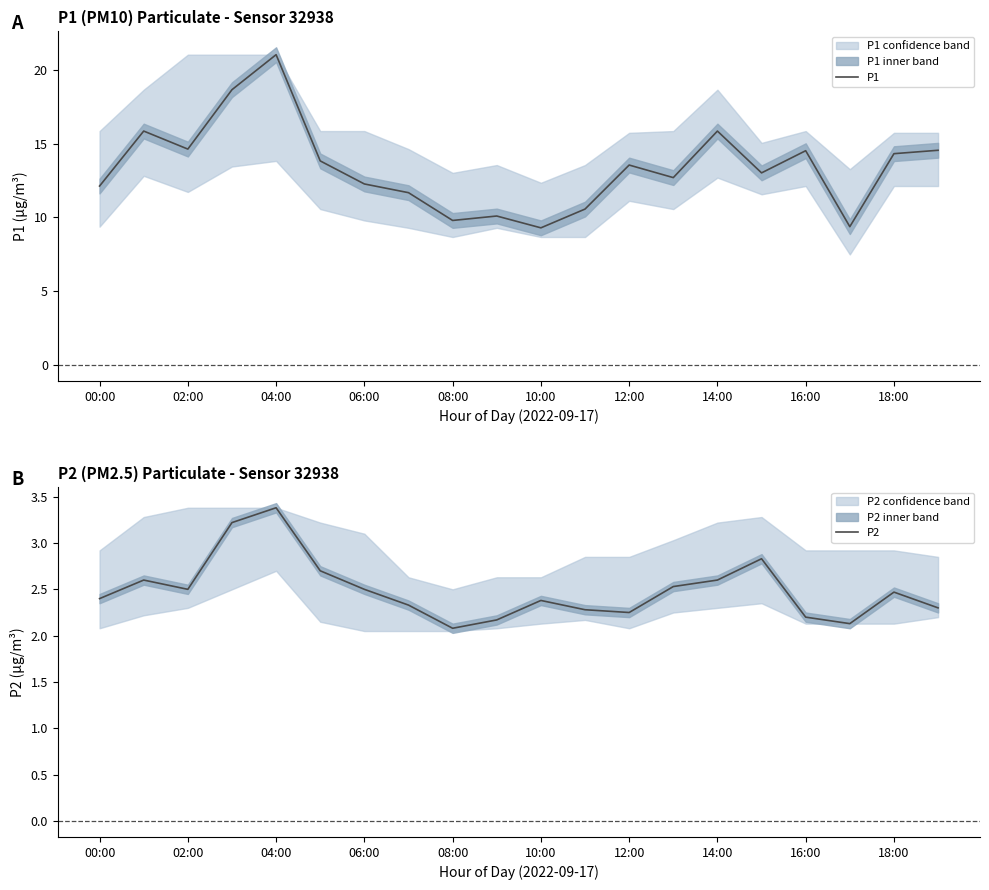

The P1 series shows 20.5 at 18:00. True or false?

False